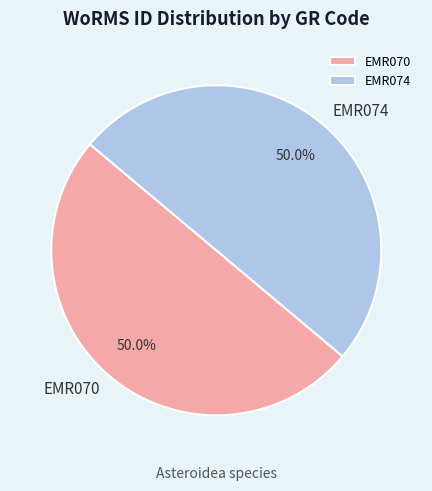

What is the total percentage of EMR070 and EMR074?

100.0%